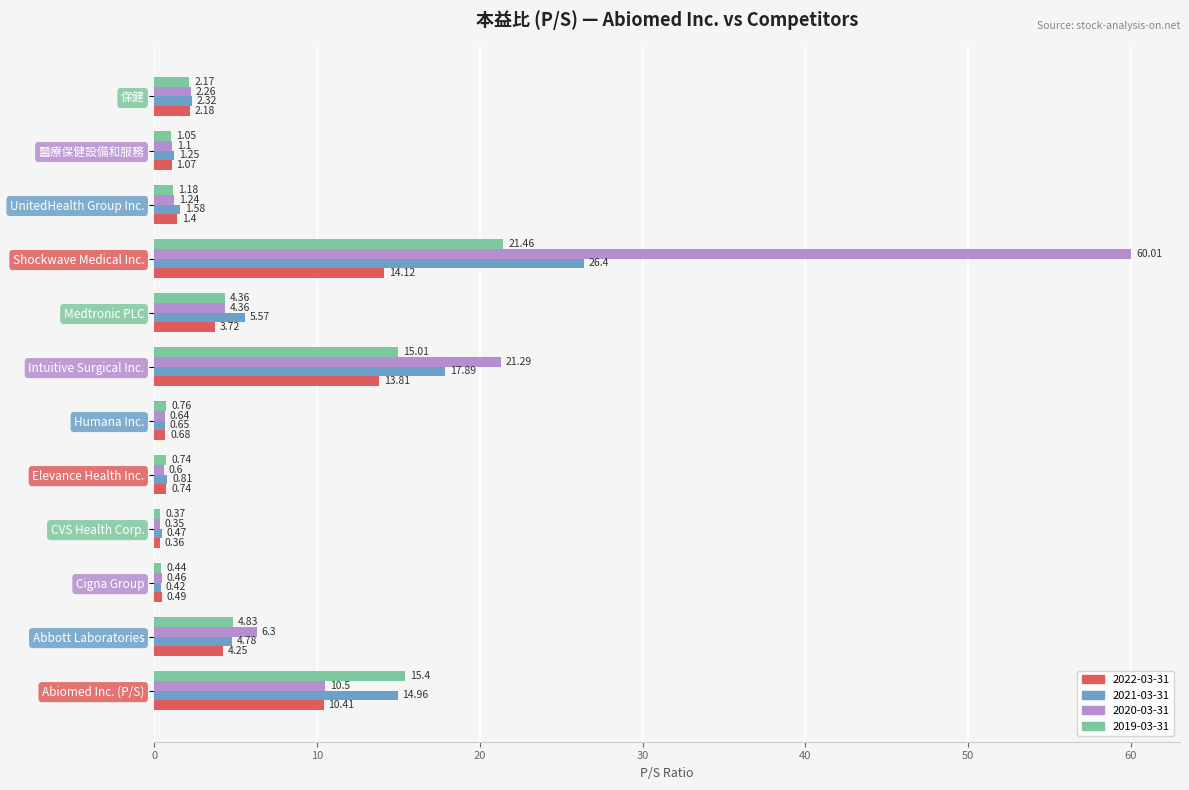

At which label is 2022-03-31 closest to 7?

Abbott Laboratories